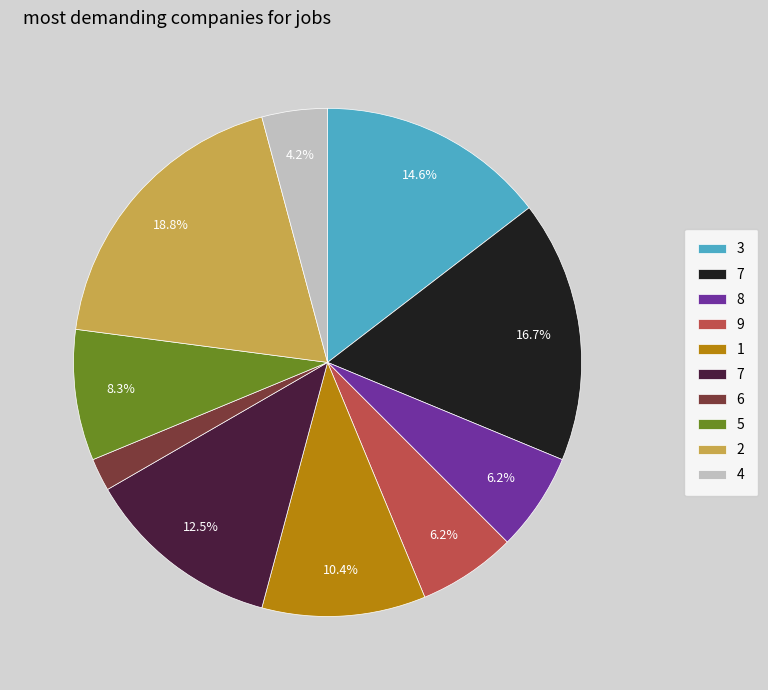

To the nearest percent, what is the average slice percentage?

10%